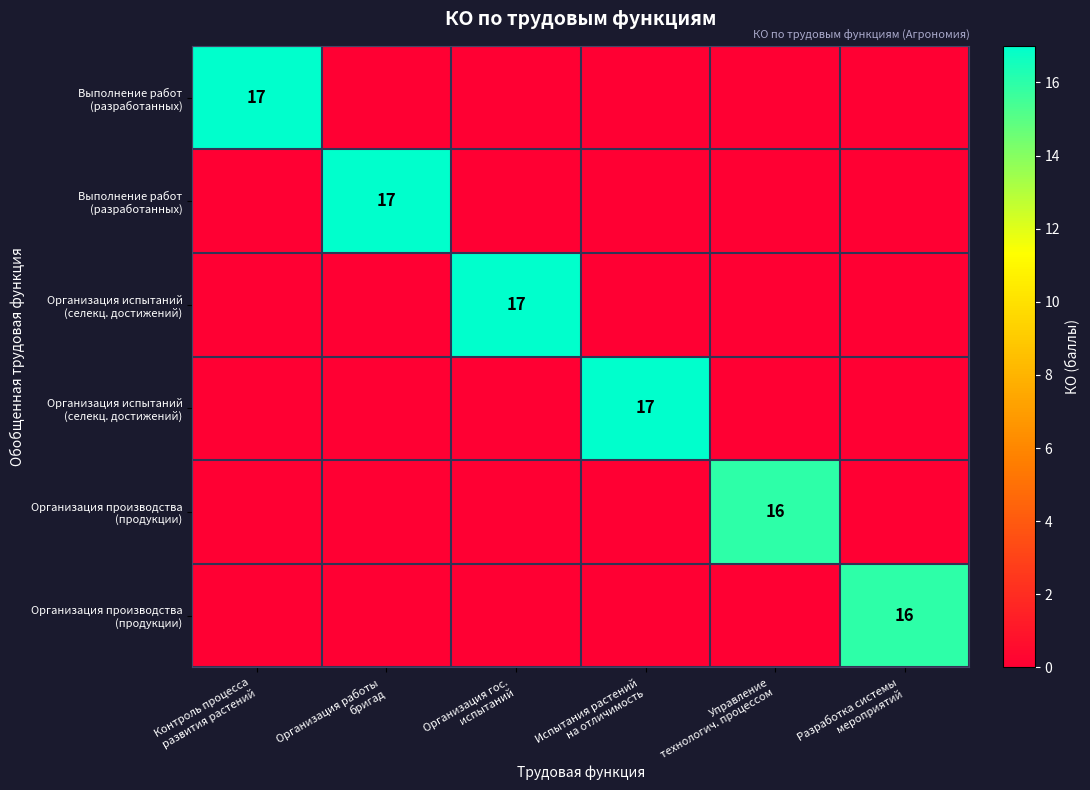

What is the total value across all series at Управление
технологич. процессом?

16